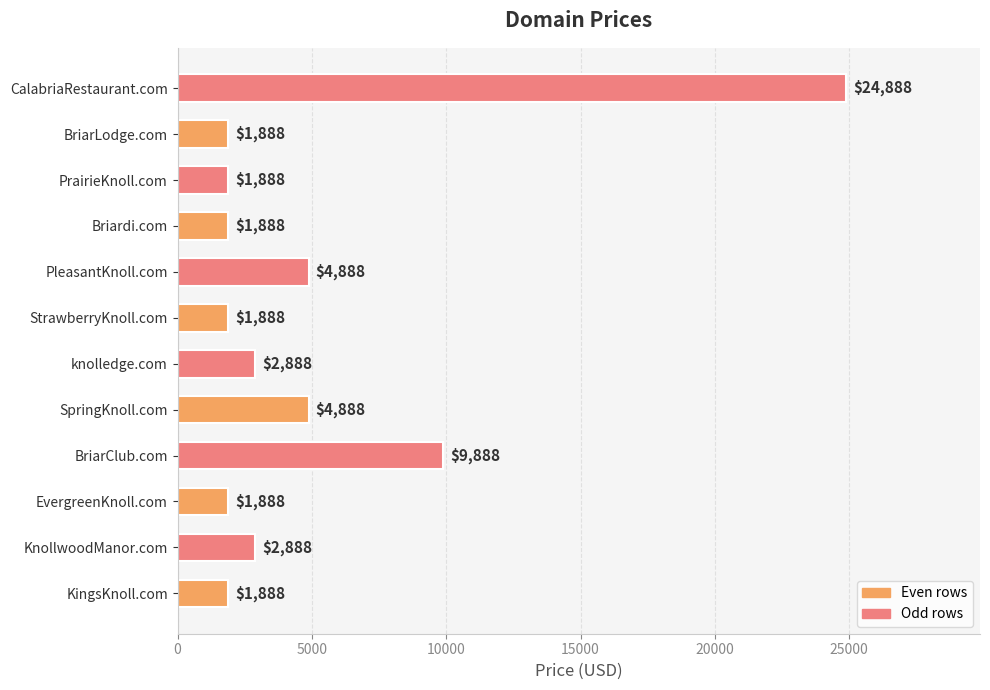

Read the value at CalabriaRestaurant.com, to the nearest 10.

24890